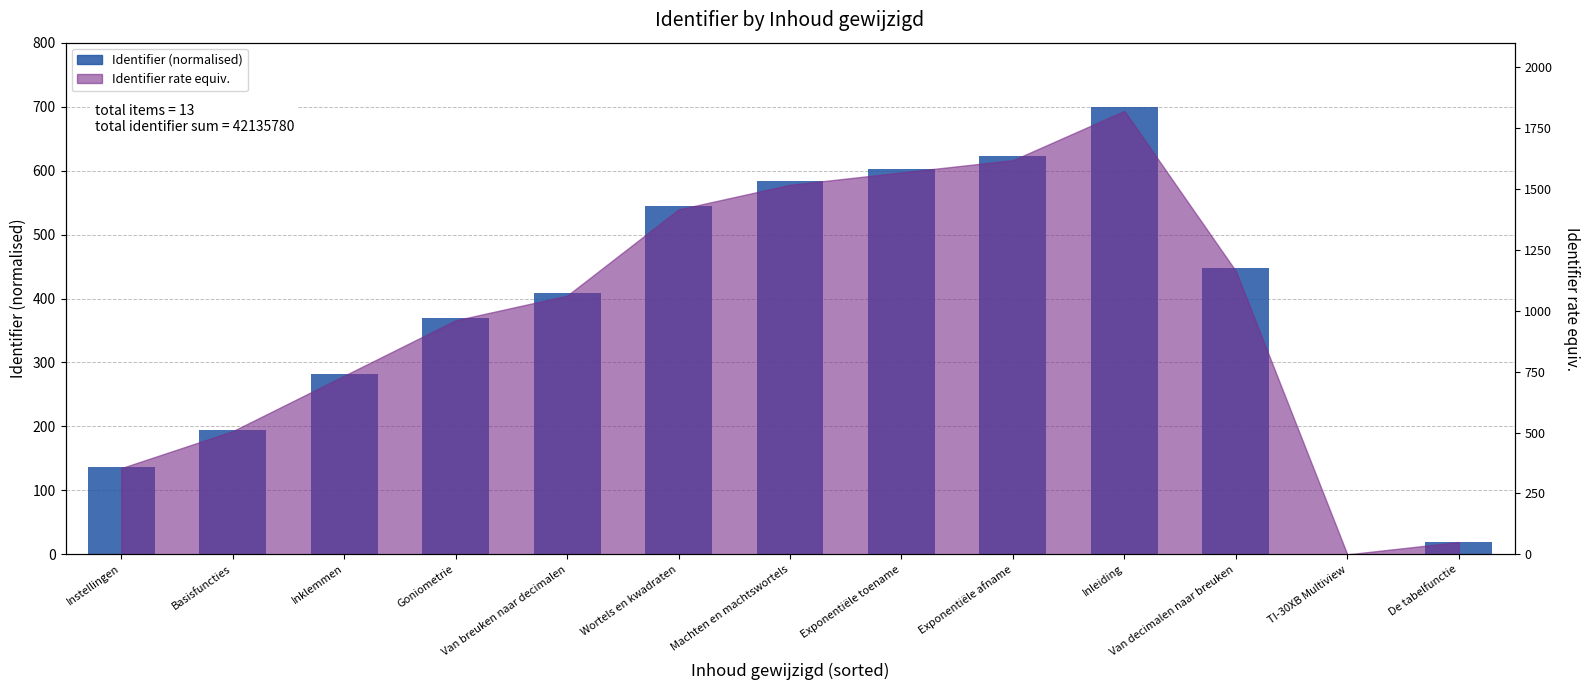

At which category does the chart reach its minimum across all series?

TI-30XB Multiview